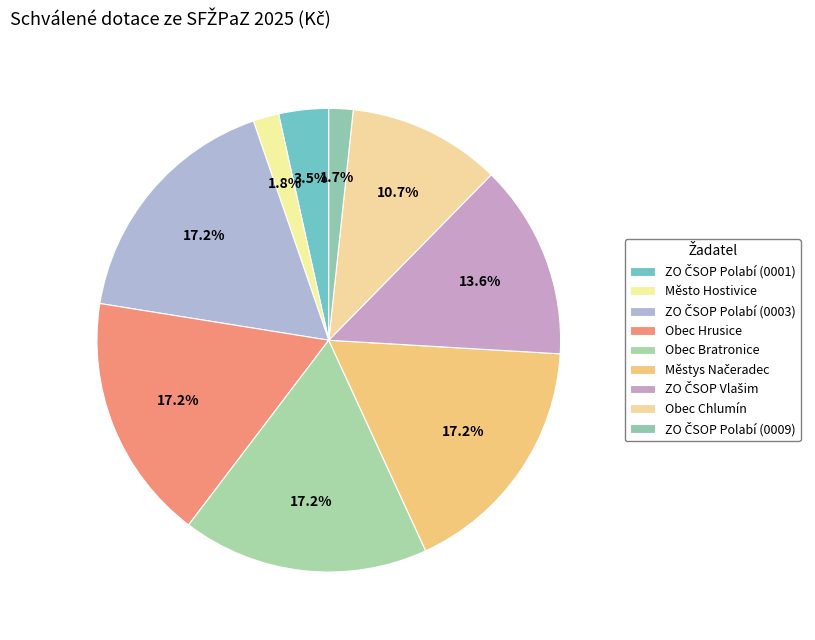

How many slices are in this pie chart?

9